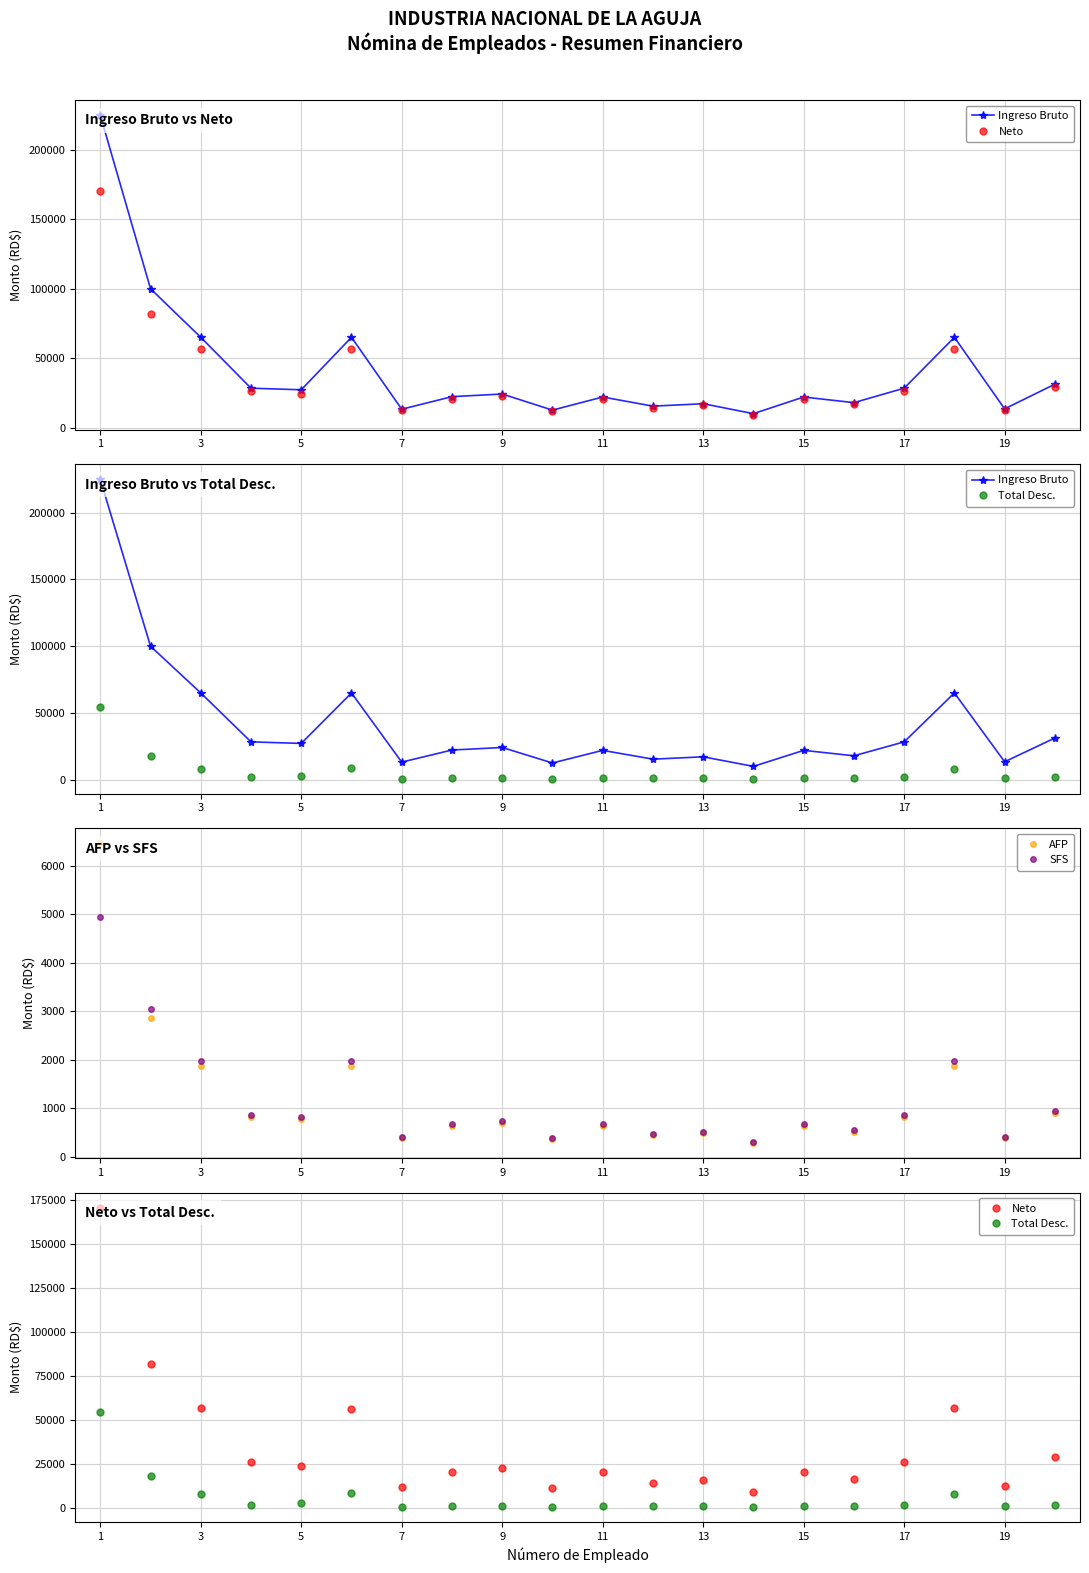

At which category is the sum across all series the highest?

1